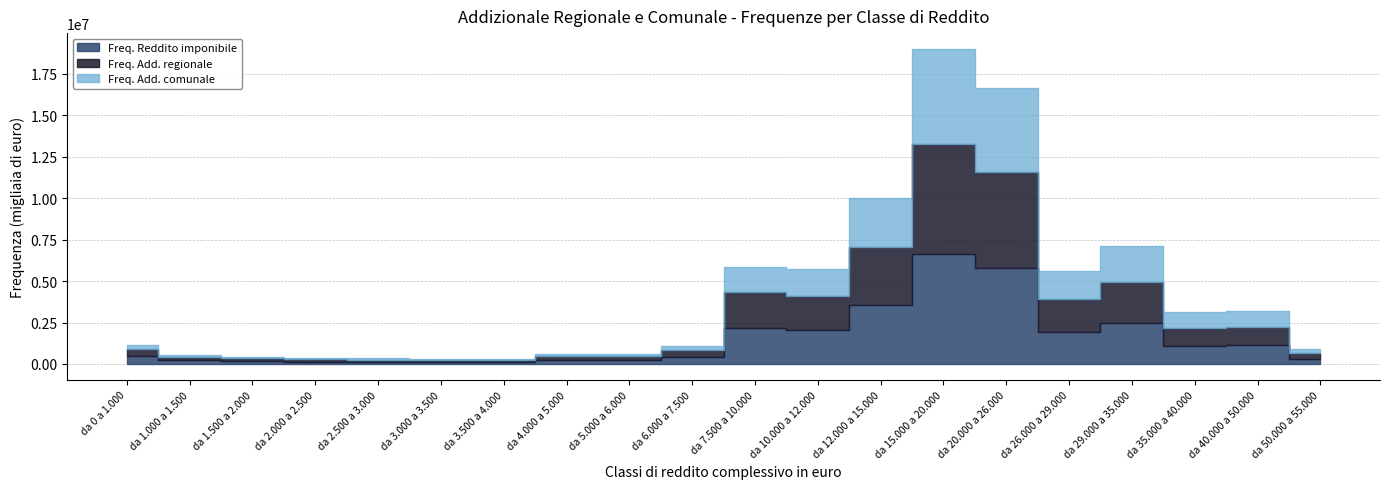

What is the difference between the Freq. Reddito imponibile values at da 0 a 1.000 and da 10.000 a 12.000?

1588012